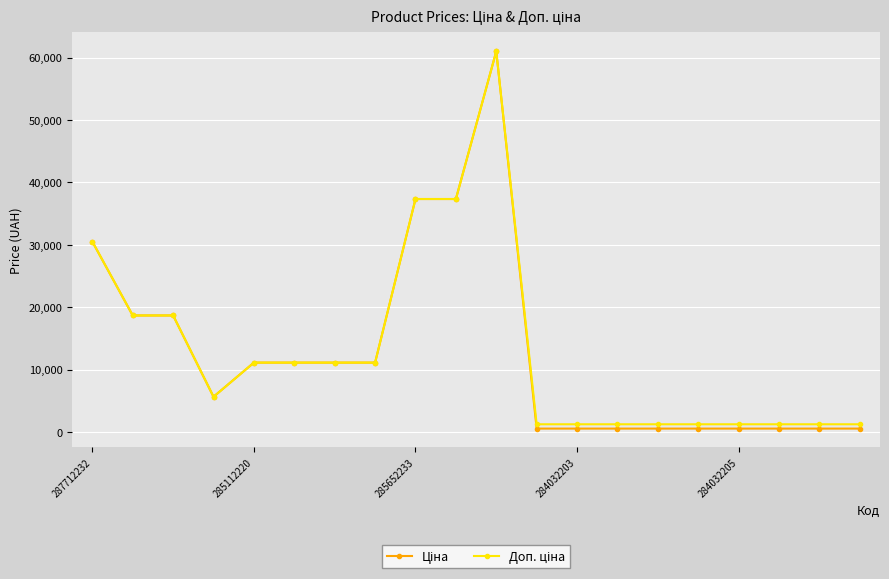

What is the greatest value displayed?

61024.7